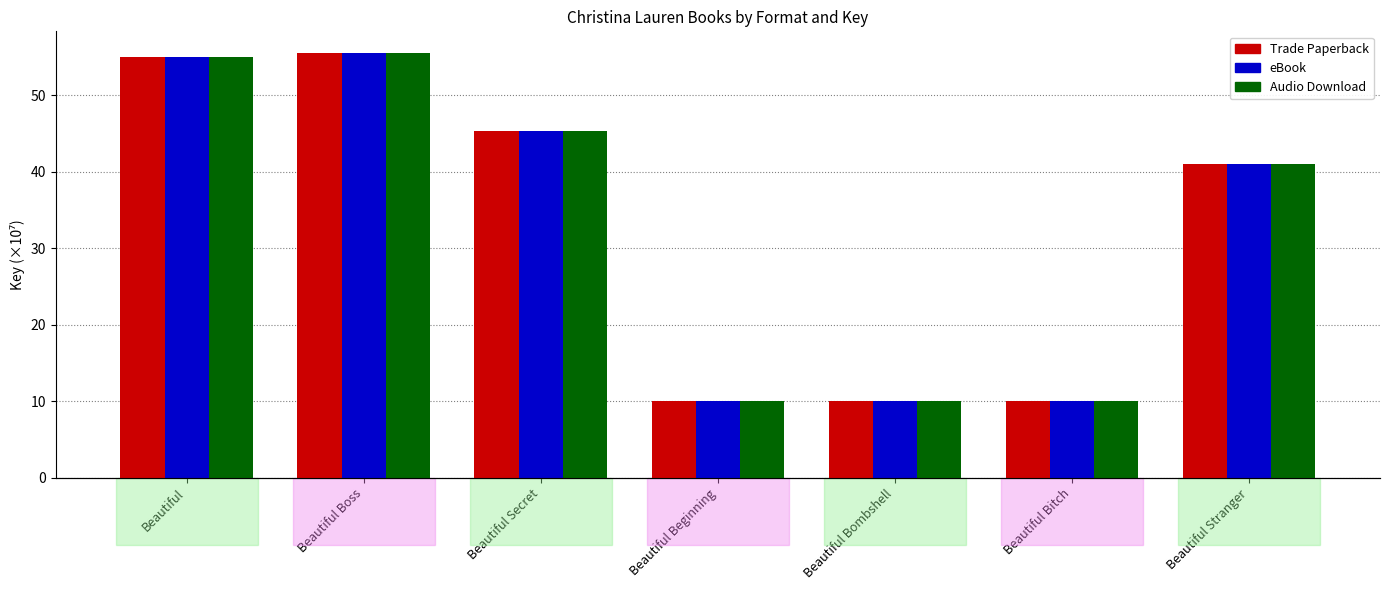

What is the maximum value shown in the chart?

55.6